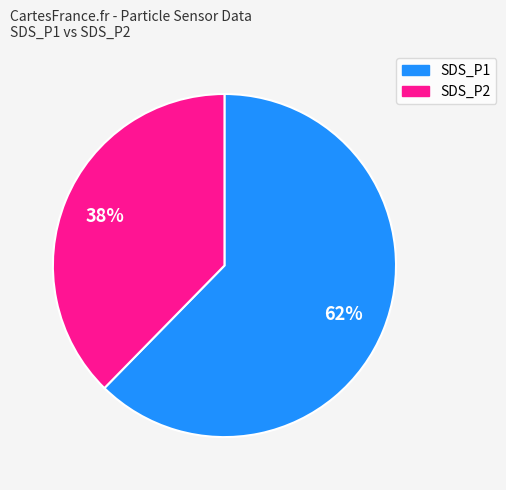

How many slices are in this pie chart?

2